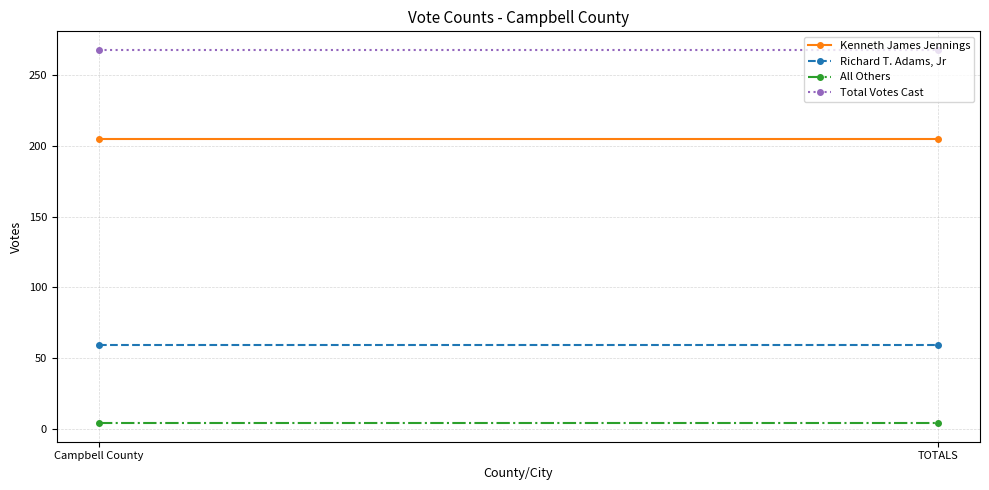

List the series in order of their peak value, lowest first.

All Others, Richard T. Adams, Jr, Kenneth James Jennings, Total Votes Cast